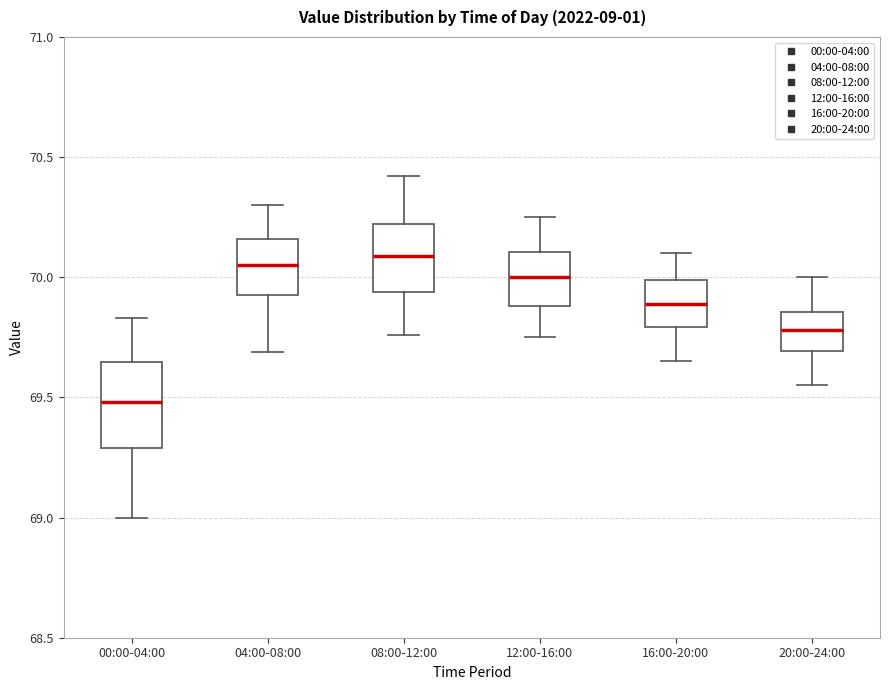

Where is the upper edge of the box for 20:00-24:00 on the y-axis? The values are not printed on the chart, so give them approximately, as read against the axis.

69.85